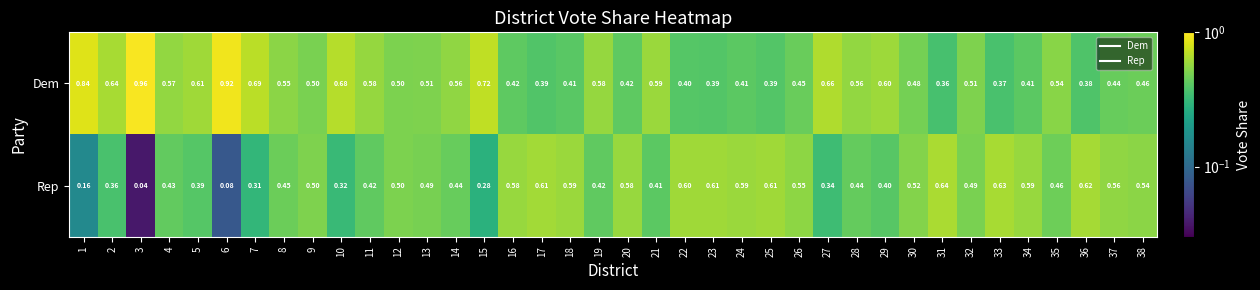

List the series in order of their overall mean, lowest first.

Rep, Dem